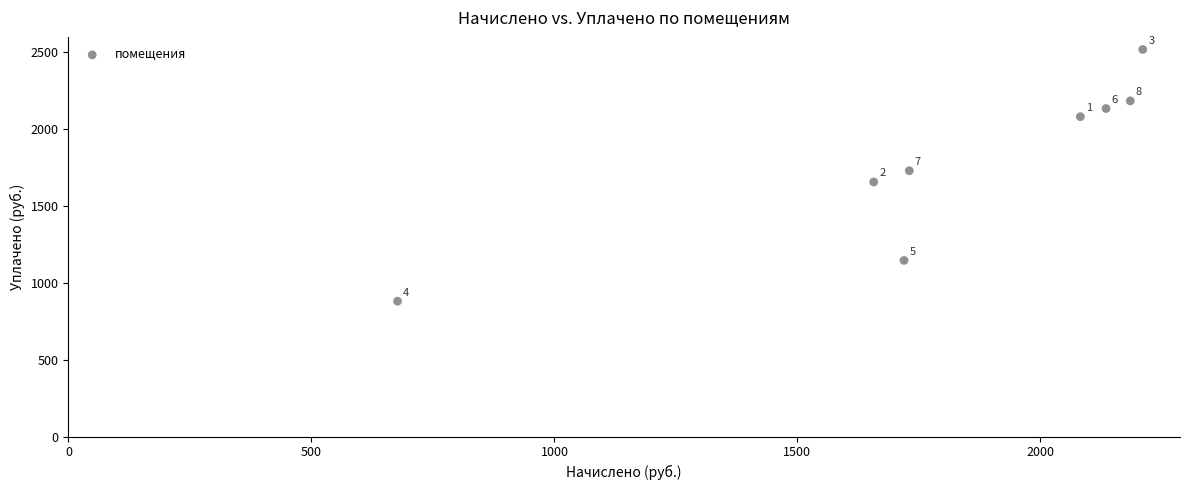

What is the average X value?

1799.6